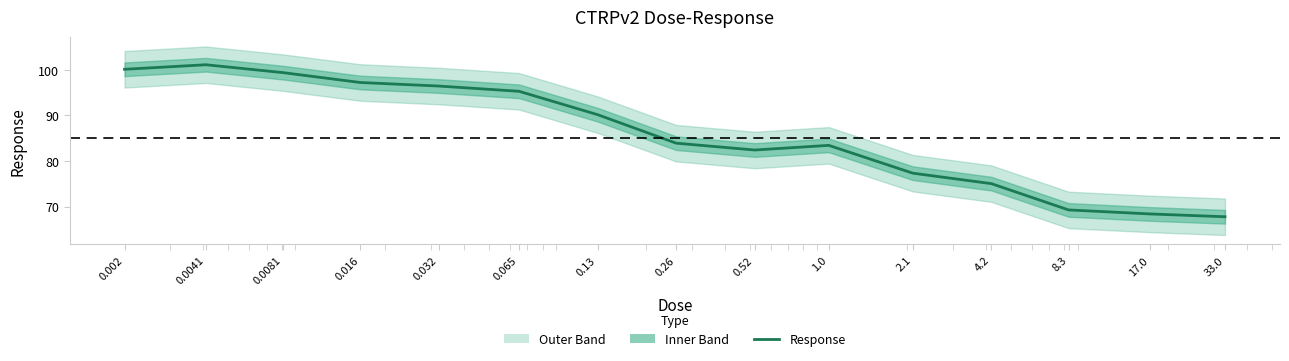

List the labels in order of value, smallest first.

33.0, 17.0, 8.3, 4.2, 2.1, 0.52, 1.0, 0.26, 0.13, 0.065, 0.032, 0.016, 0.0081, 0.002, 0.0041